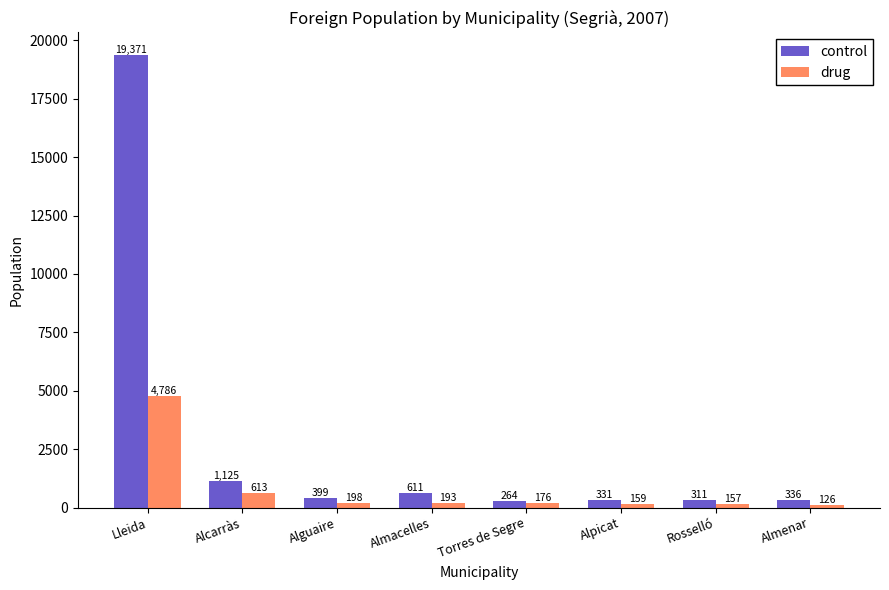

What is the spread (max minus min) of values at Almacelles?

418